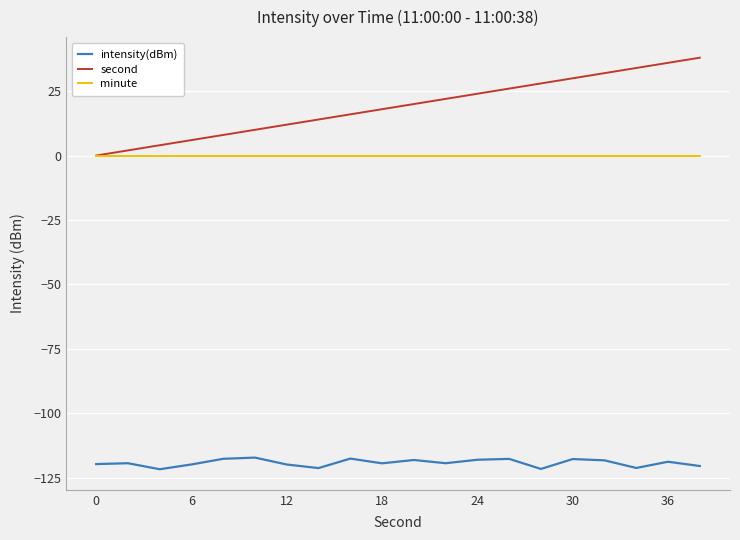

Which series has the largest total across all categories?

second